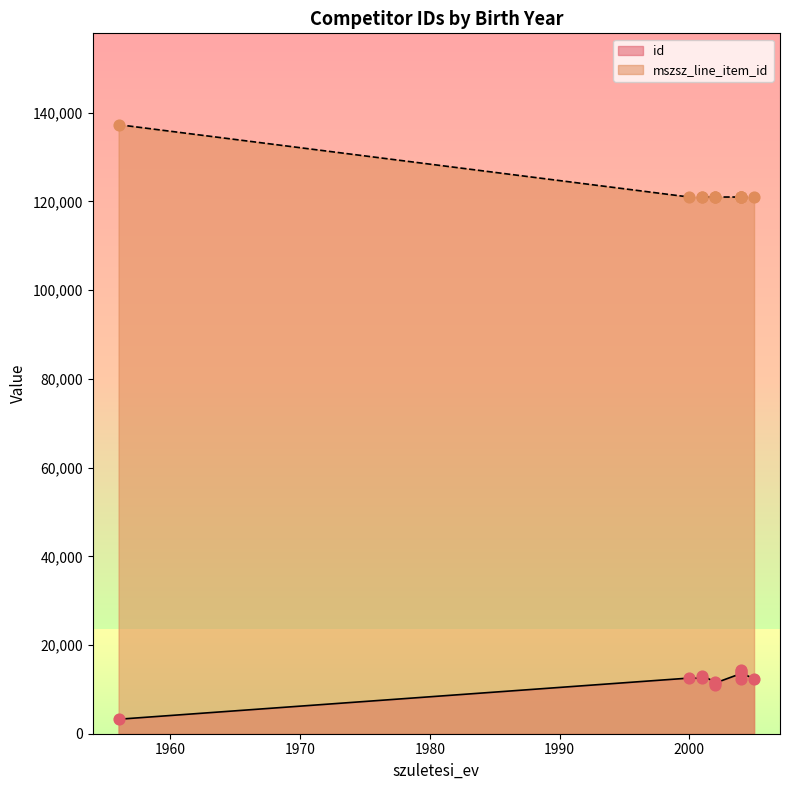

Which series reaches the maximum Y coordinate?

mszsz_line_item_id